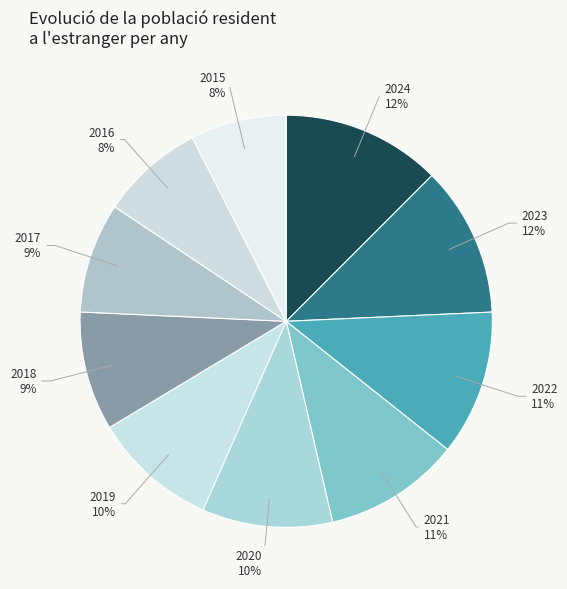

The 2021 slice represents 2% of the pie. True or false?

False